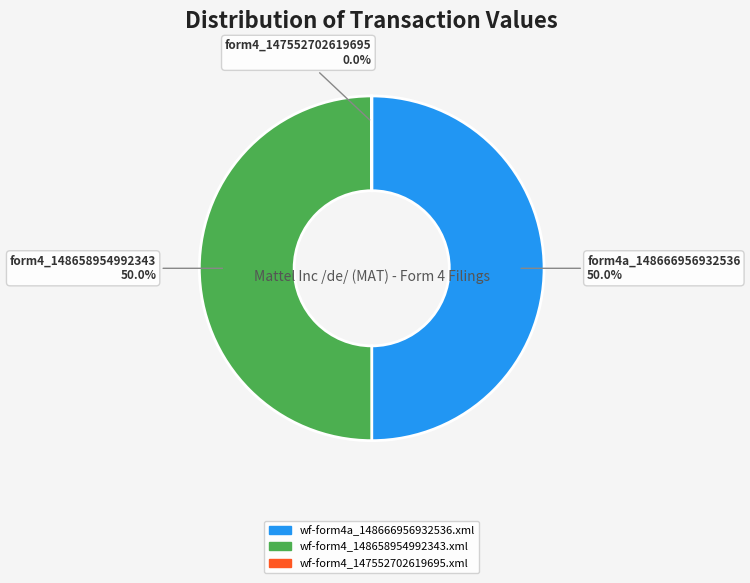

What is the total percentage of wf-form4a_148666956932536.xml and wf-form4_148658954992343.xml?

100.0%